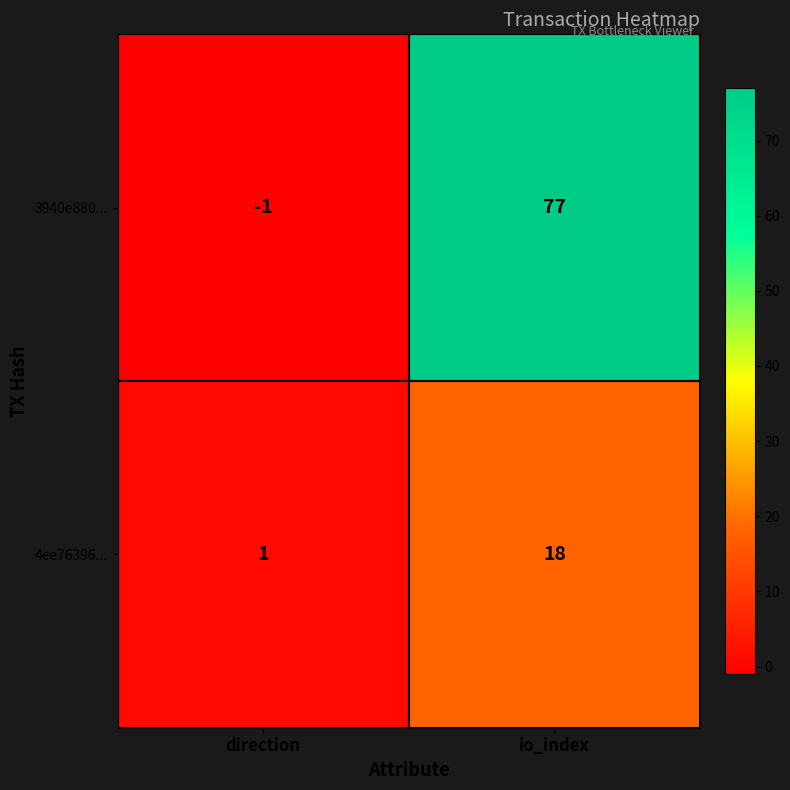

The value of 3940e880... at direction is -2. True or false?

False